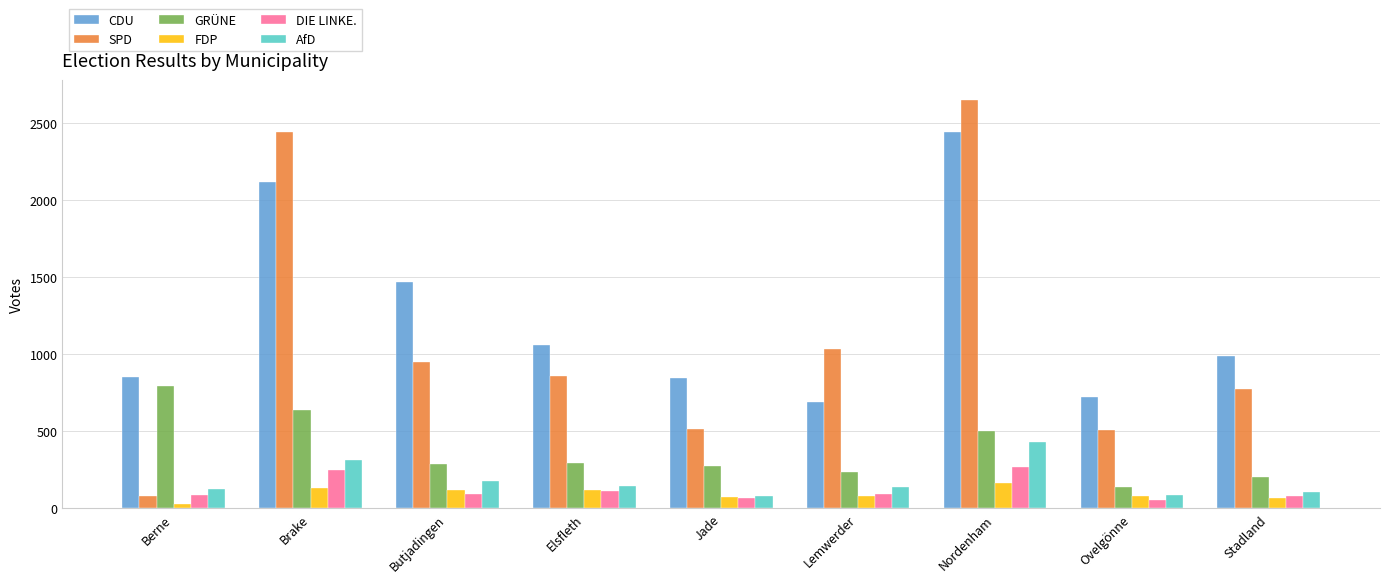

What is the highest value of the FDP series?

167